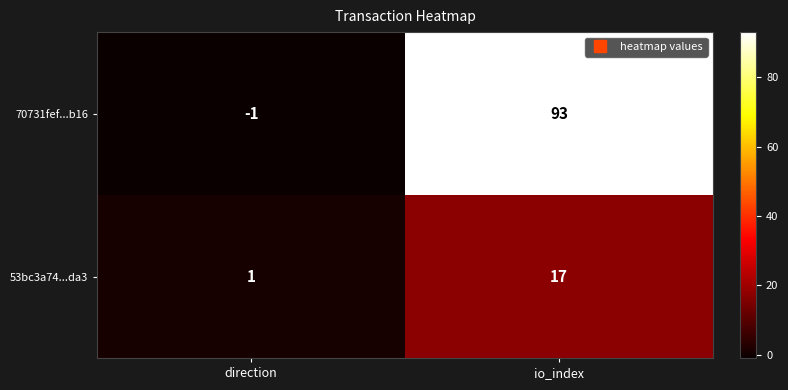

At direction, list the series in order from smallest to largest.

70731fef...b16, 53bc3a74...da3